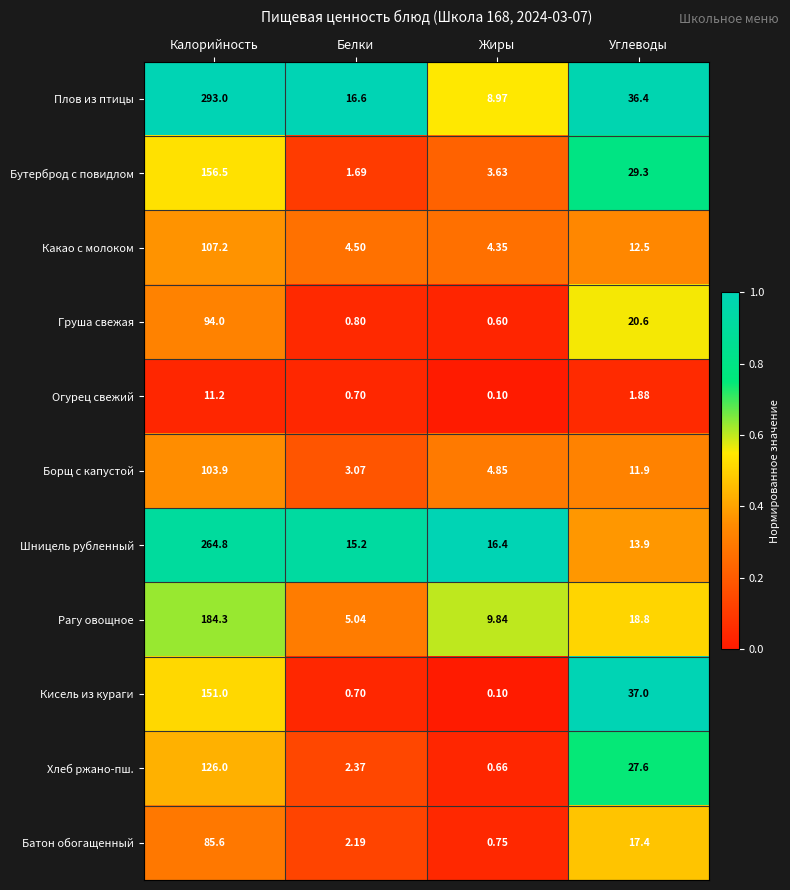

Which series has the widest spread of values?

Плов из птицы